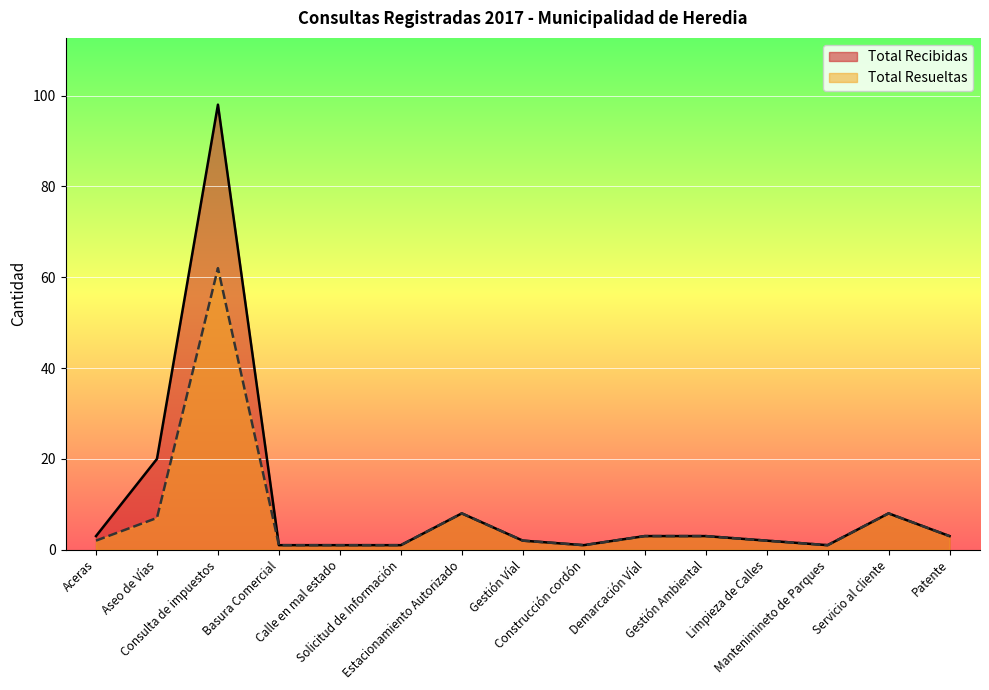

List the series in order of their overall mean, highest first.

Total Recibidas, Total Resueltas